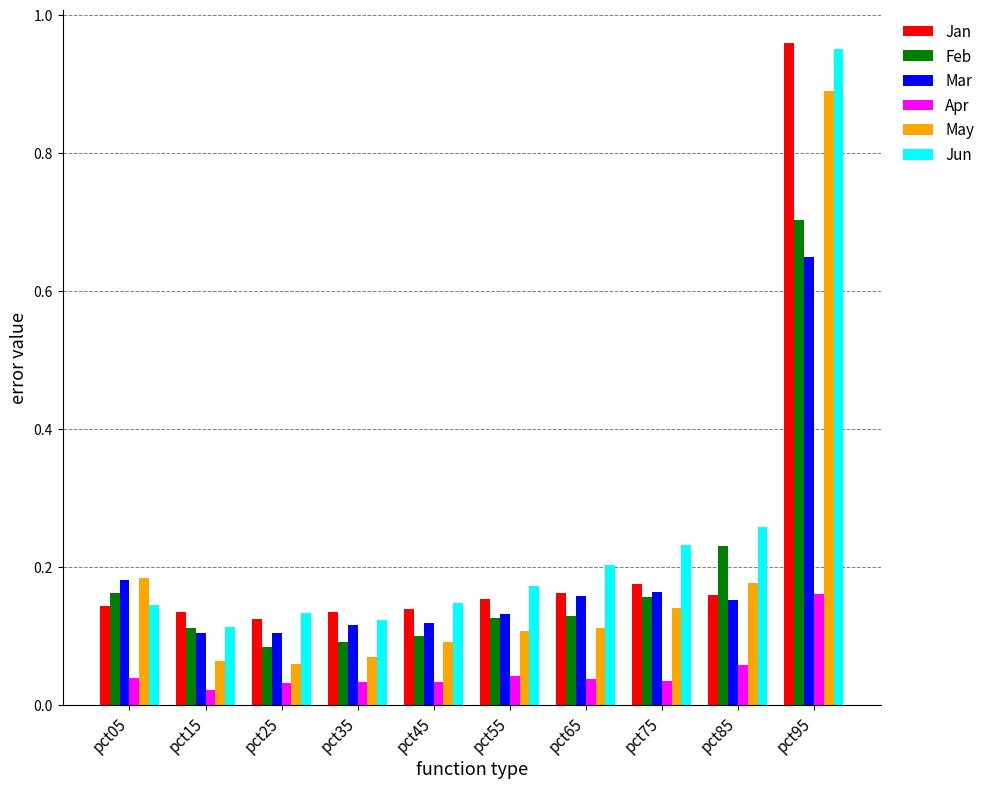

What is the highest value of the Feb series?

0.7